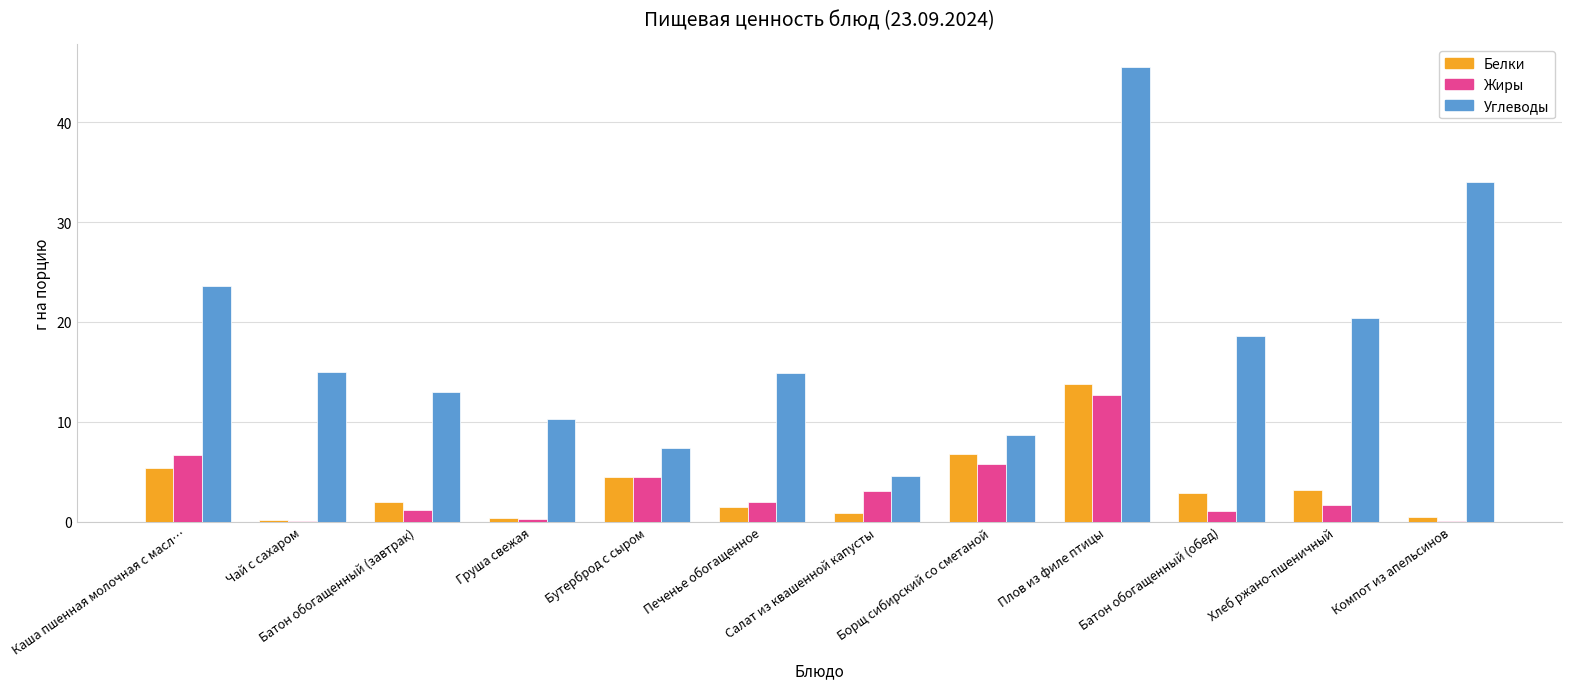

At which category is the sum across all series the highest?

Плов из филе птицы